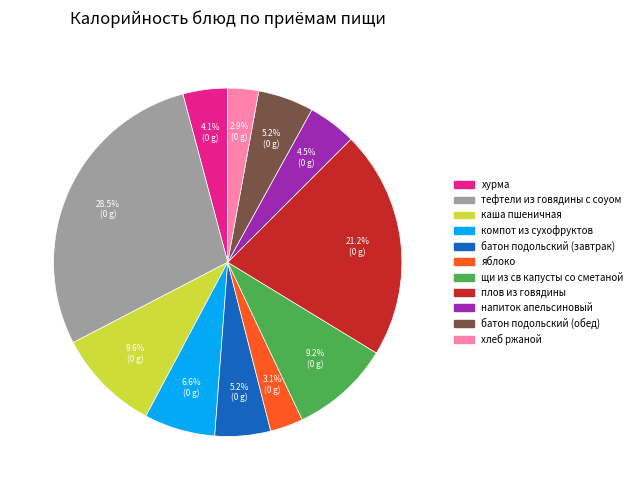

What percentage is the батон подольский (обед) slice, to the nearest percent?

5%